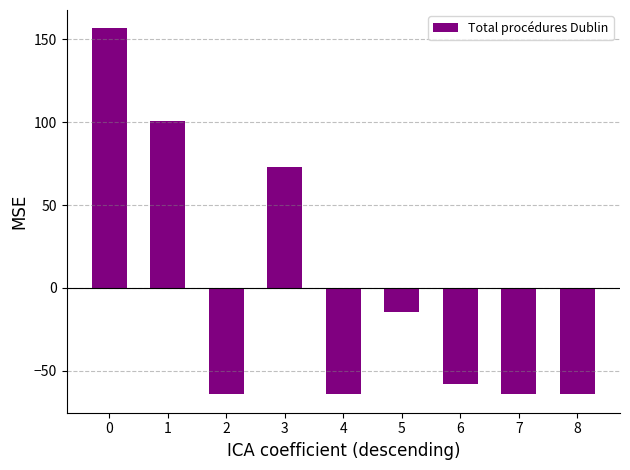

How many bars are there in total?

9